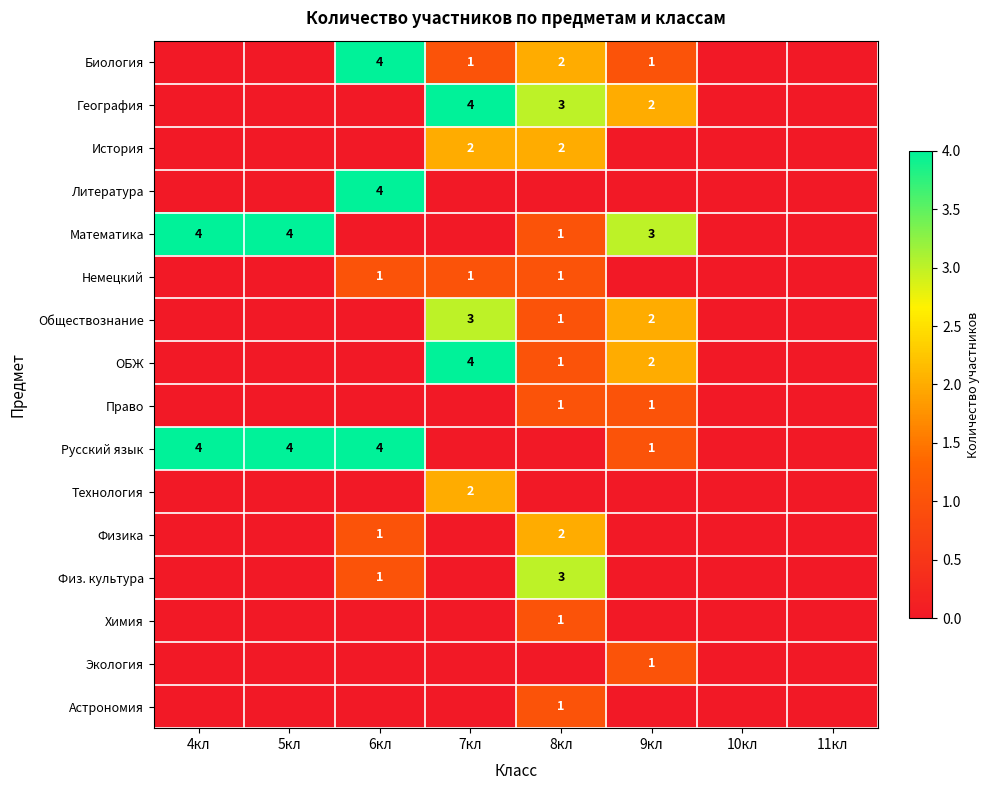

Rank the series at 9кл from highest to lowest value.

Математика, География, Обществознание, ОБЖ, Биология, Право, Русский язык, Экология, История, Литература, Немецкий, Технология, Физика, Физ. культура, Химия, Астрономия